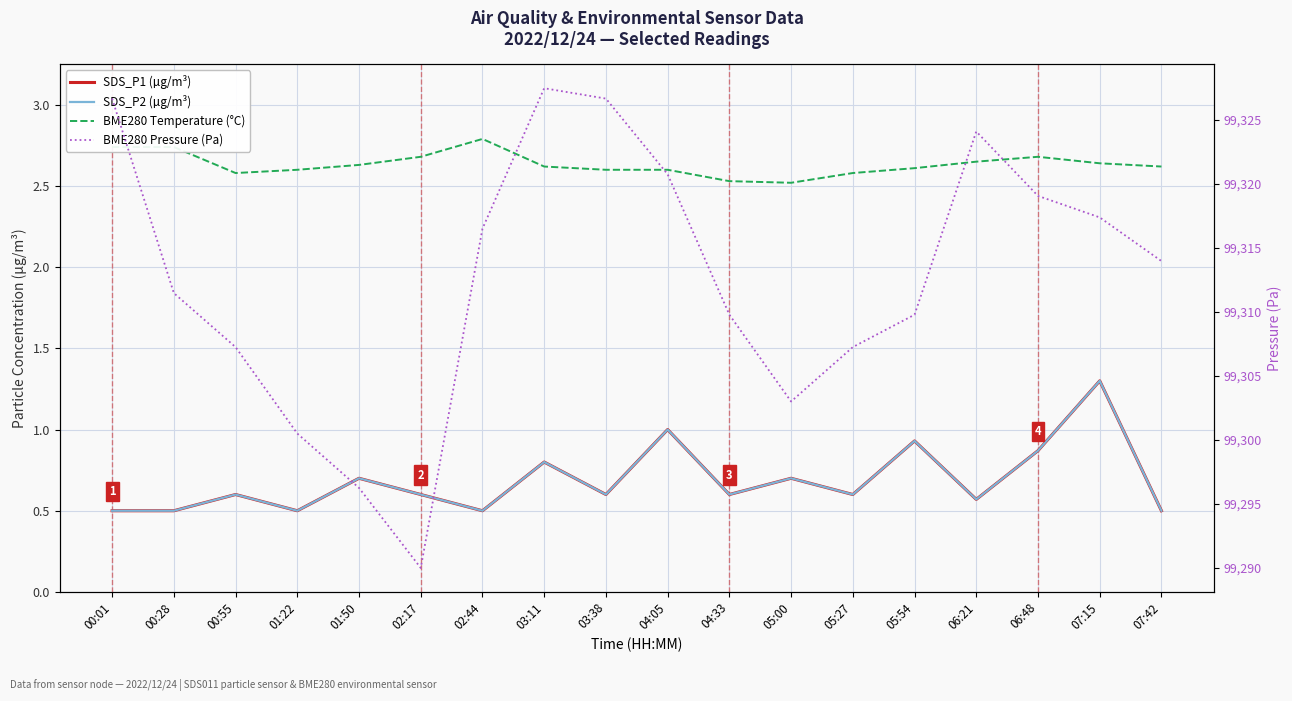

Rank the series by their maximum value, from highest to lowest.

BME280 Pressure (Pa), BME280 Temperature (°C), SDS_P1 (µg/m³), SDS_P2 (µg/m³)